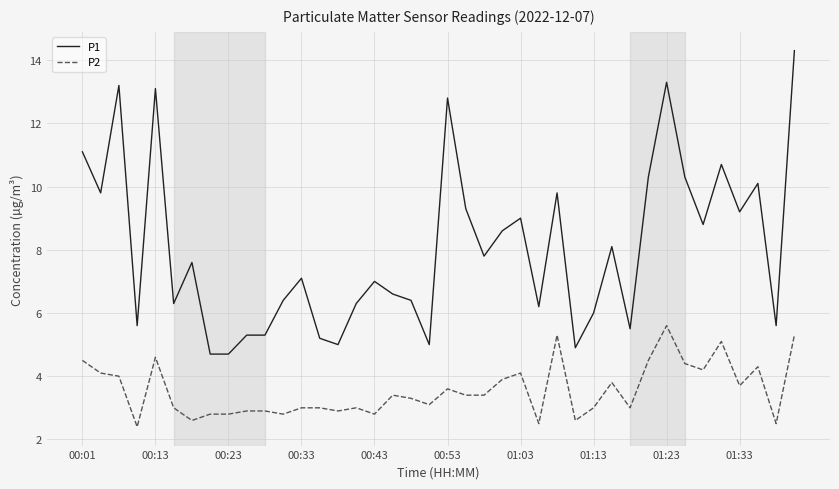

Which series has the largest total across all categories?

P1